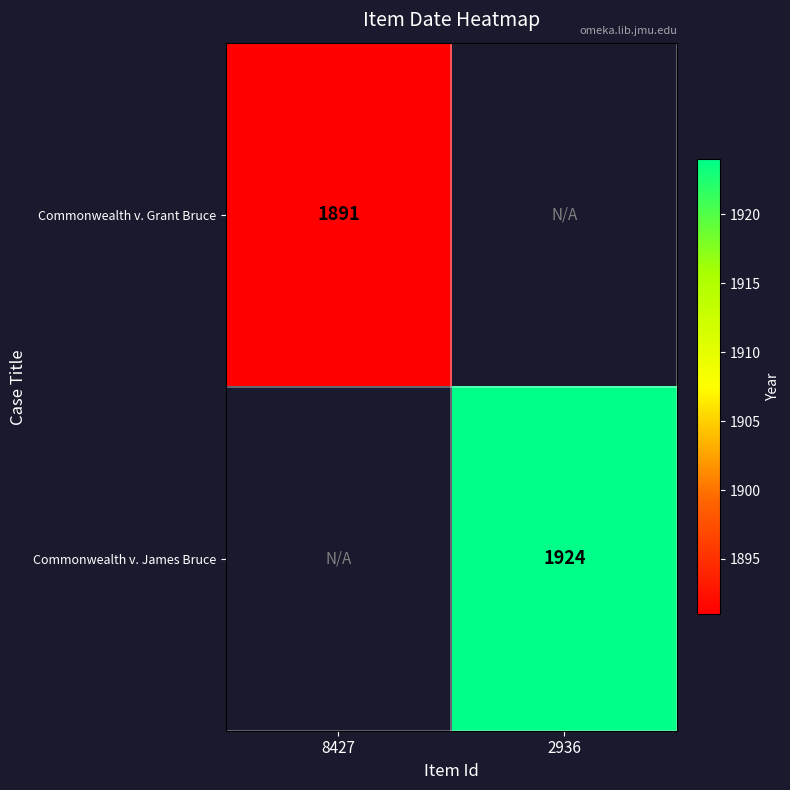

Which has a higher value, 8427 or 2936?

2936